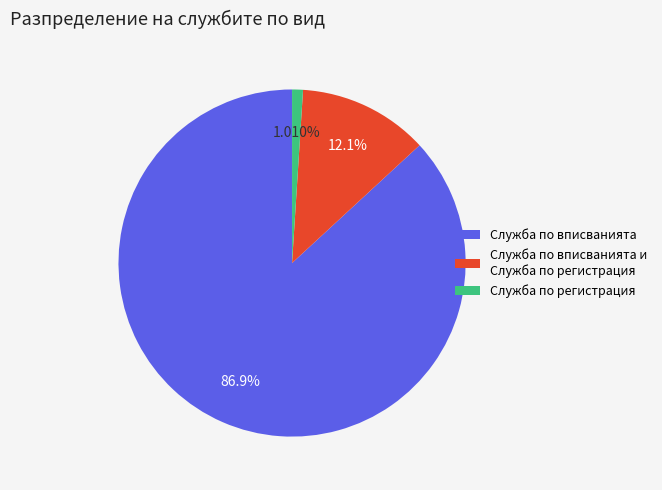

Count the number of slices in the pie.

3